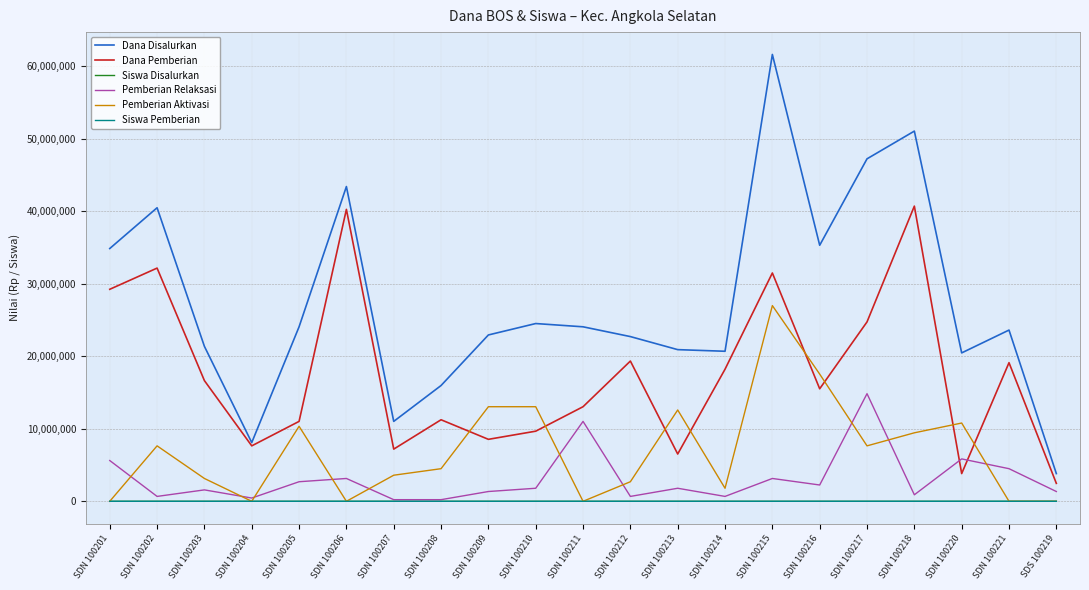

True or false: Dana Disalurkan and Siswa Pemberian intersect in this chart.

False